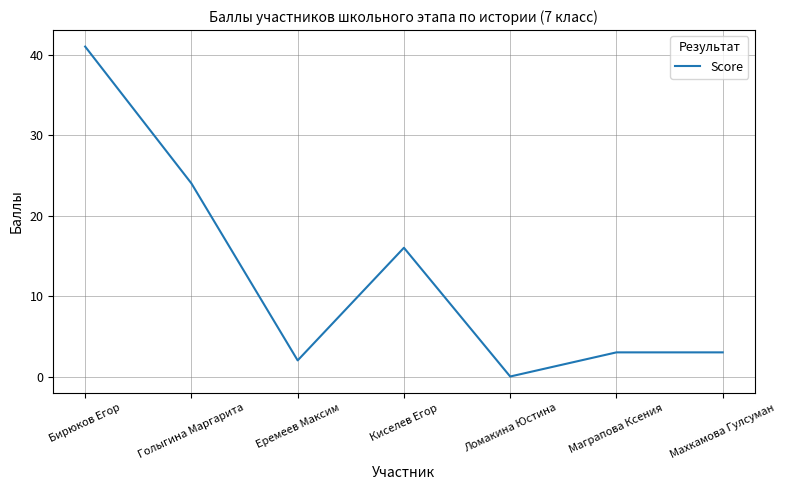

What is the difference between the maximum and minimum values?

41